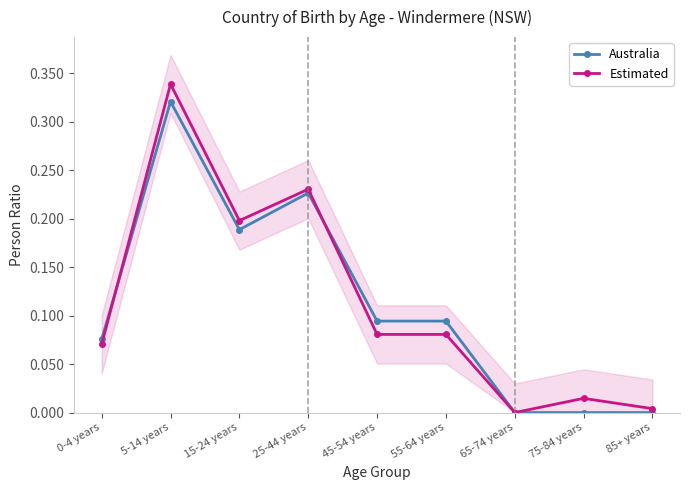

What is the sum of the Australia values at 55-64 years and 65-74 years?

0.1